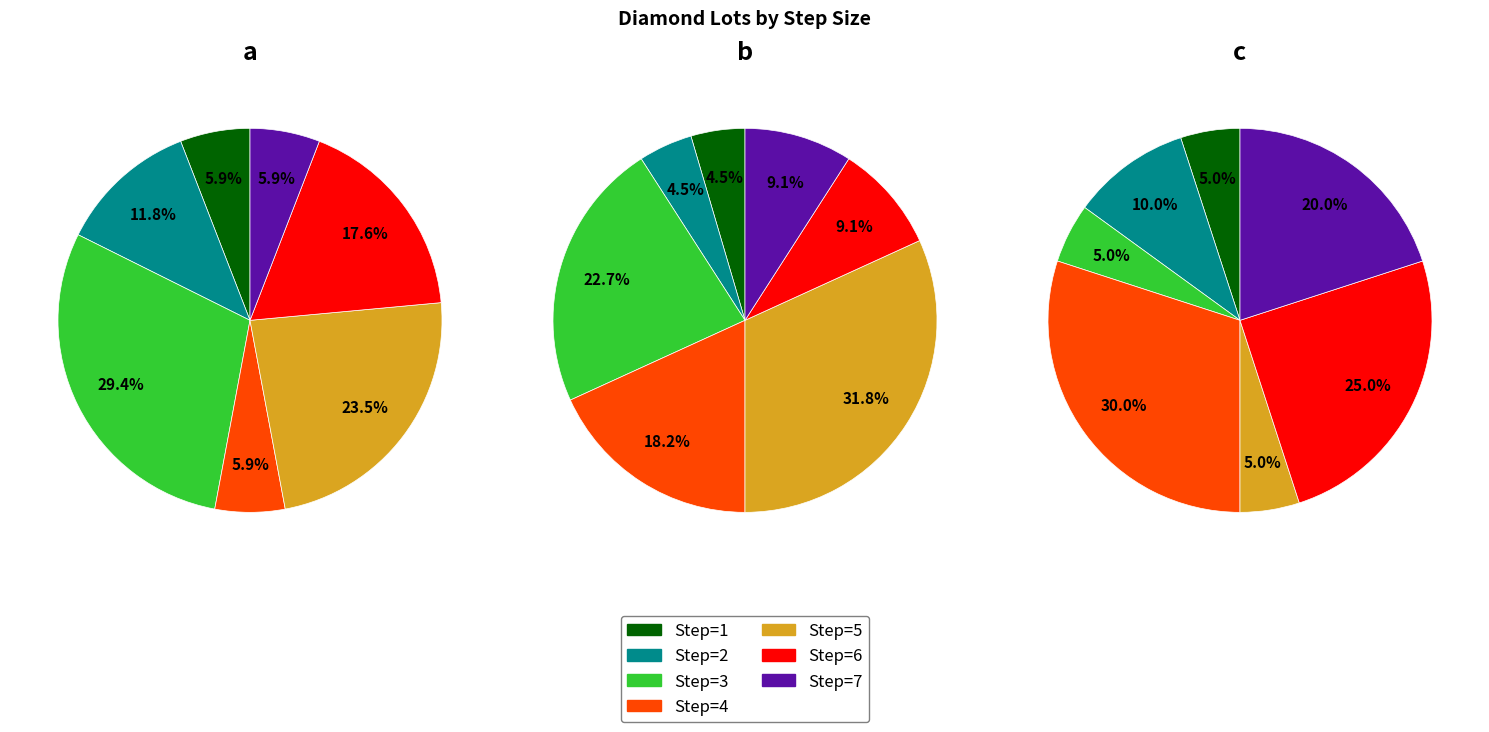

Does 11 account for over 50% of the chart?

No